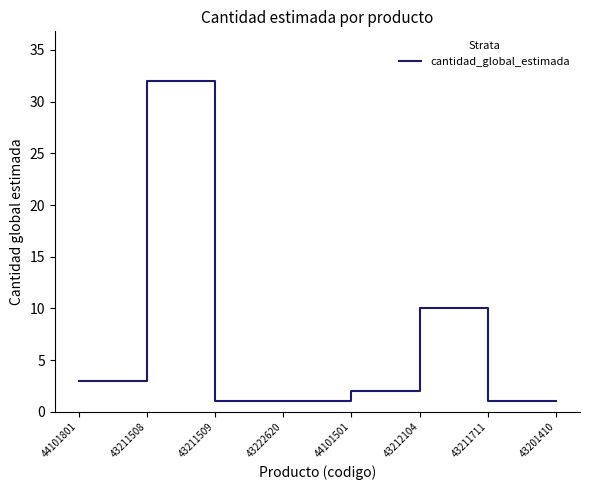

The value at 43212104 is 10. True or false?

True